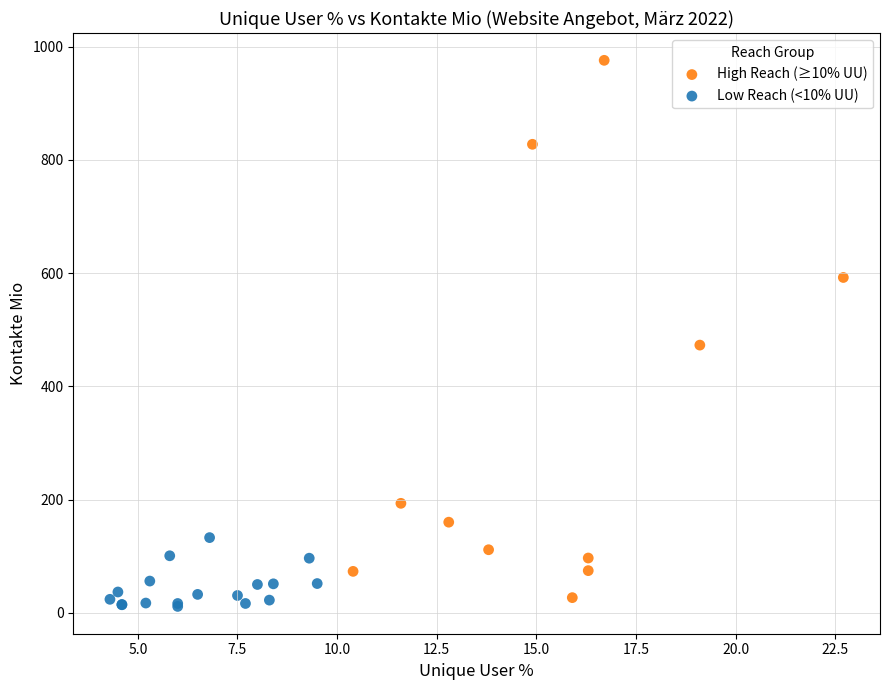

Which series reaches the maximum Y coordinate?

High Reach (≥10% UU)